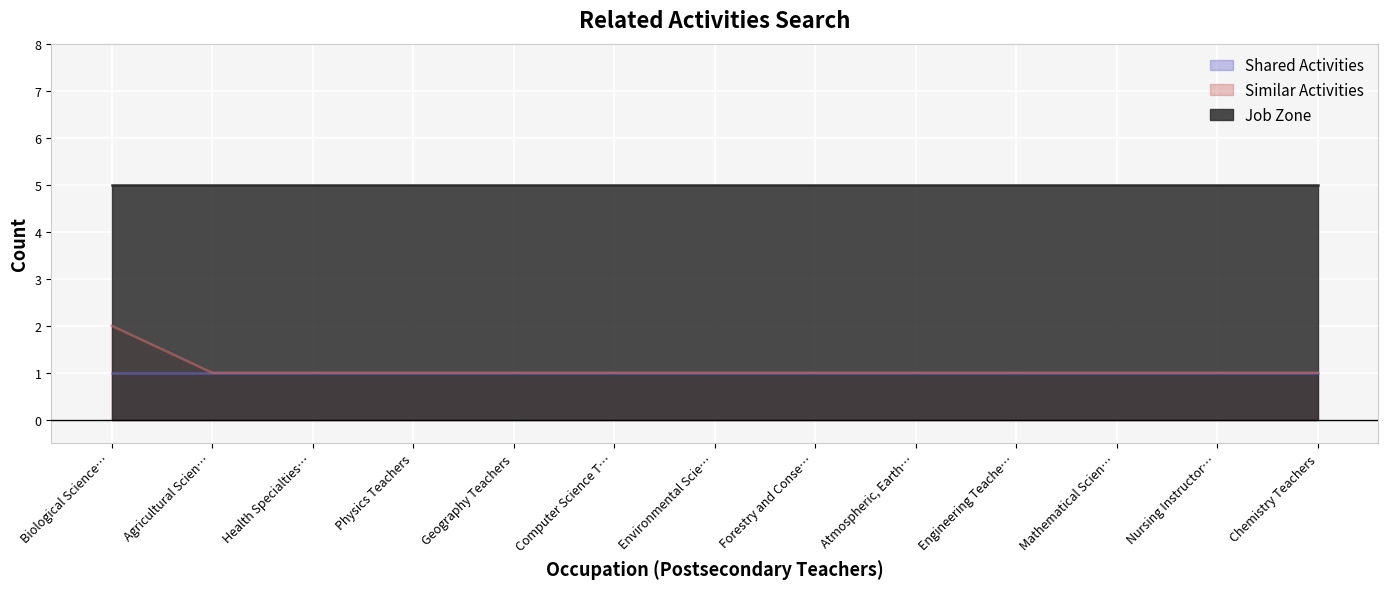

What is the maximum value for Similar Activities?

2